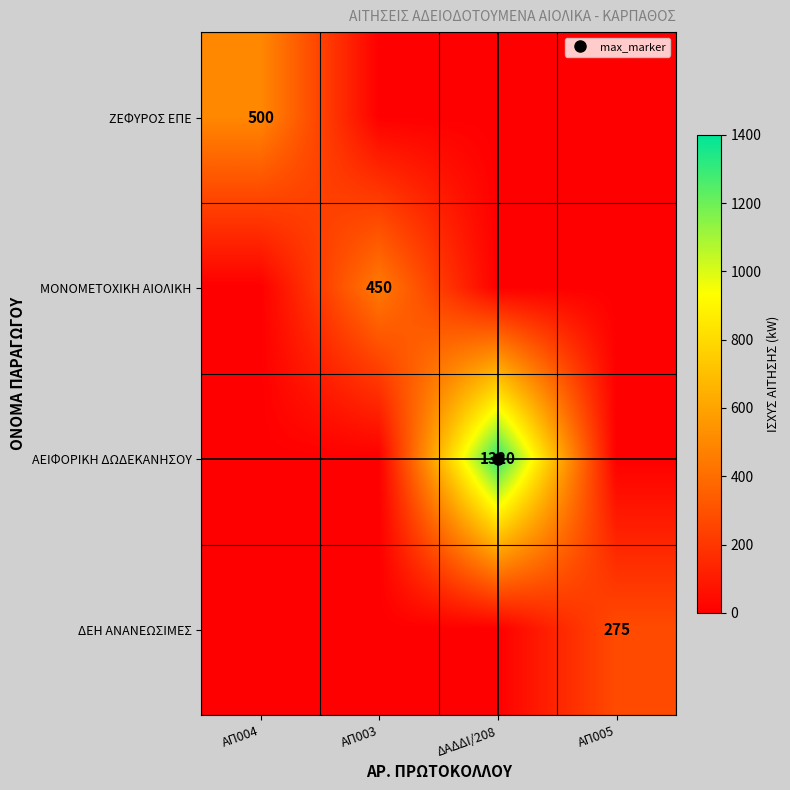

Which series has the largest total across all categories?

ΑΕΙΦΟΡΙΚΗ ΔΩΔΕΚΑΝΗΣΟΥ